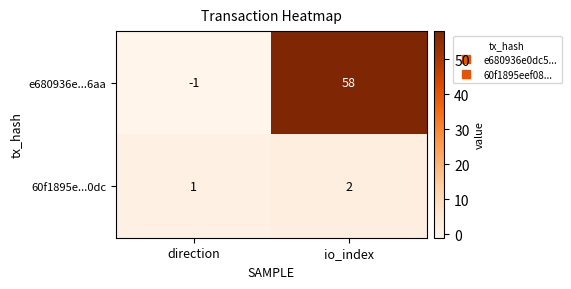

Rank the series by their maximum value, from lowest to highest.

60f1895e...0dc, e680936e...6aa